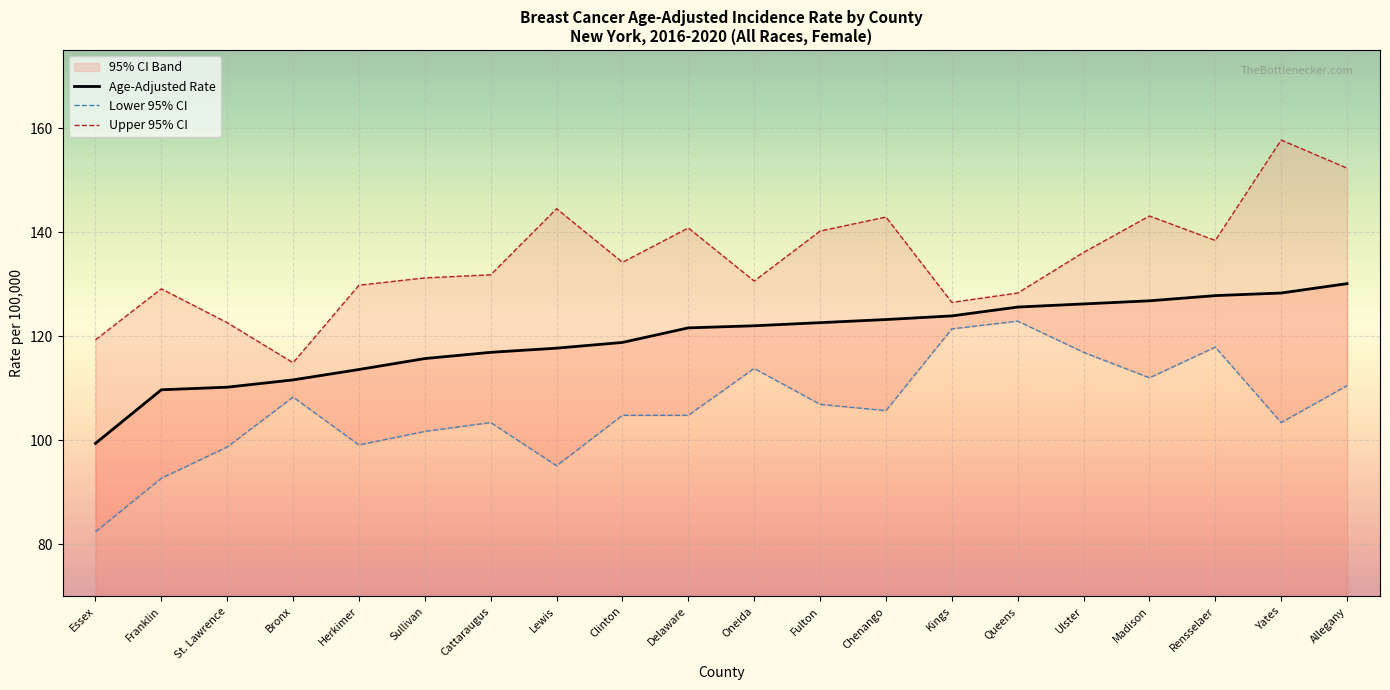

What is the difference between the highest and lowest values at Franklin?

36.4